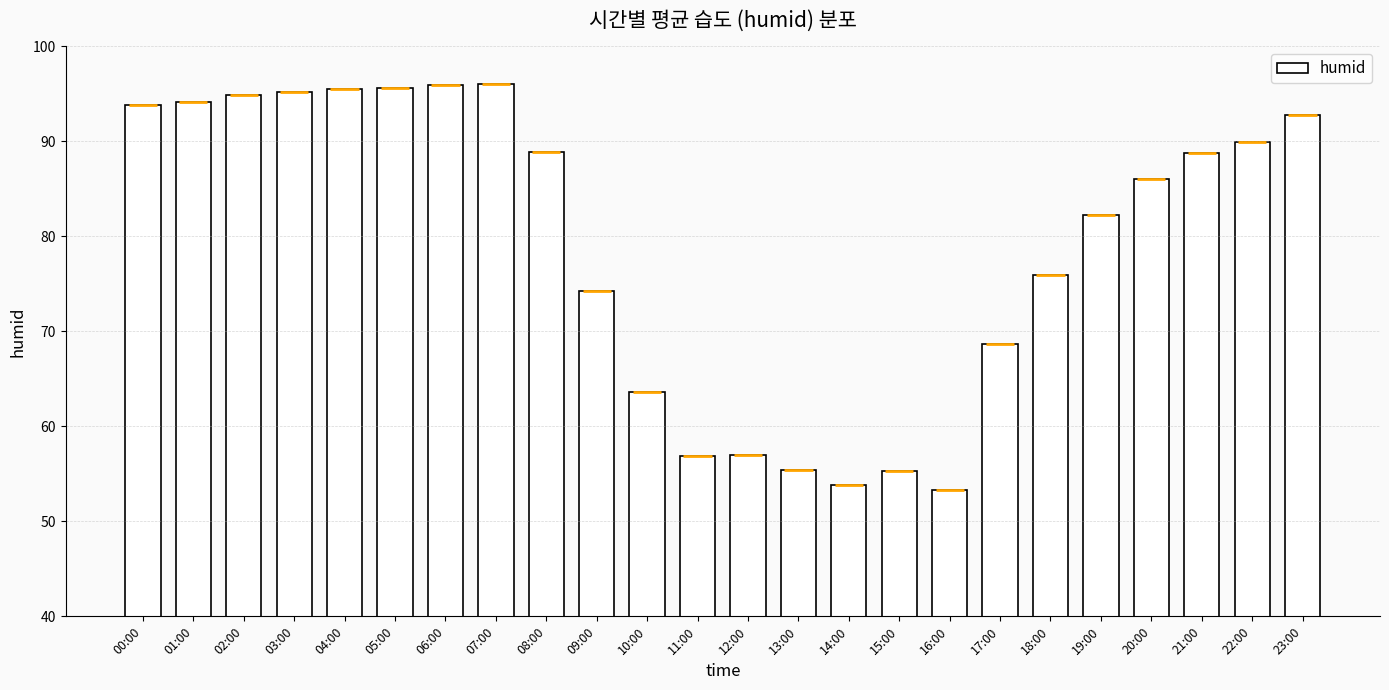

At which label is the value closest to 74?

09:00